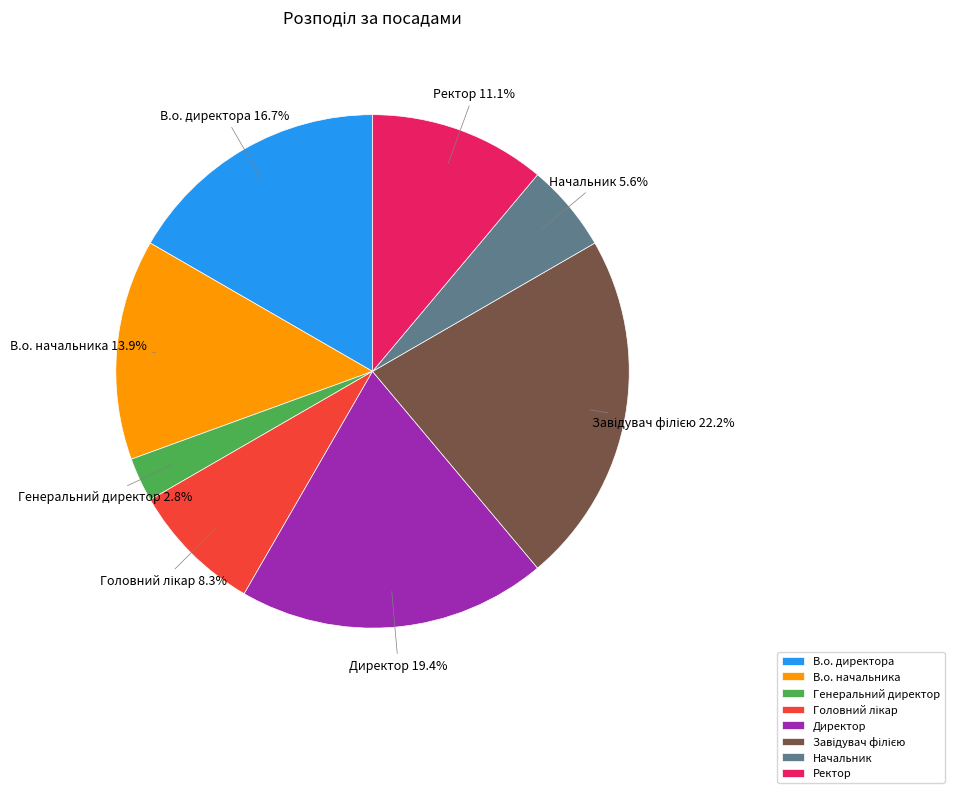

Which has a higher value, Директор or Ректор?

Директор